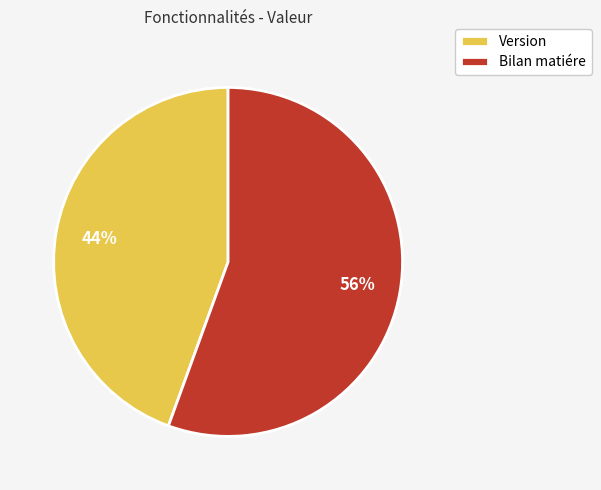

What is the smallest slice in the pie chart?

Version